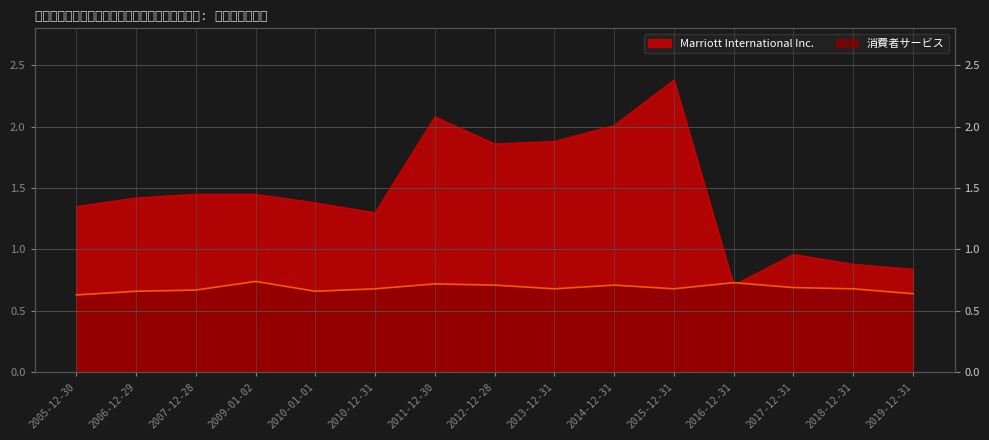

What is the lowest value of the 消費者サービス series?

0.6